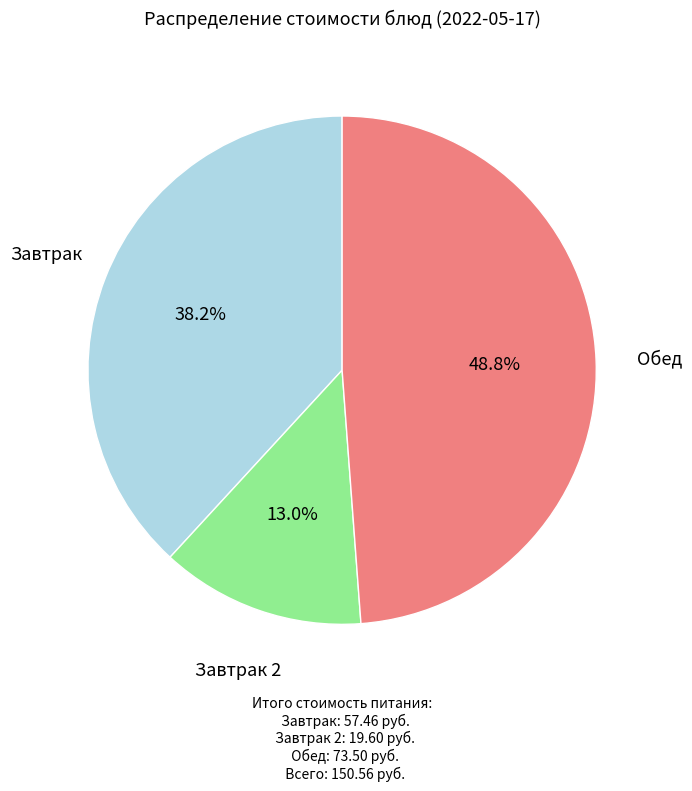

How many segments does this pie chart have?

3